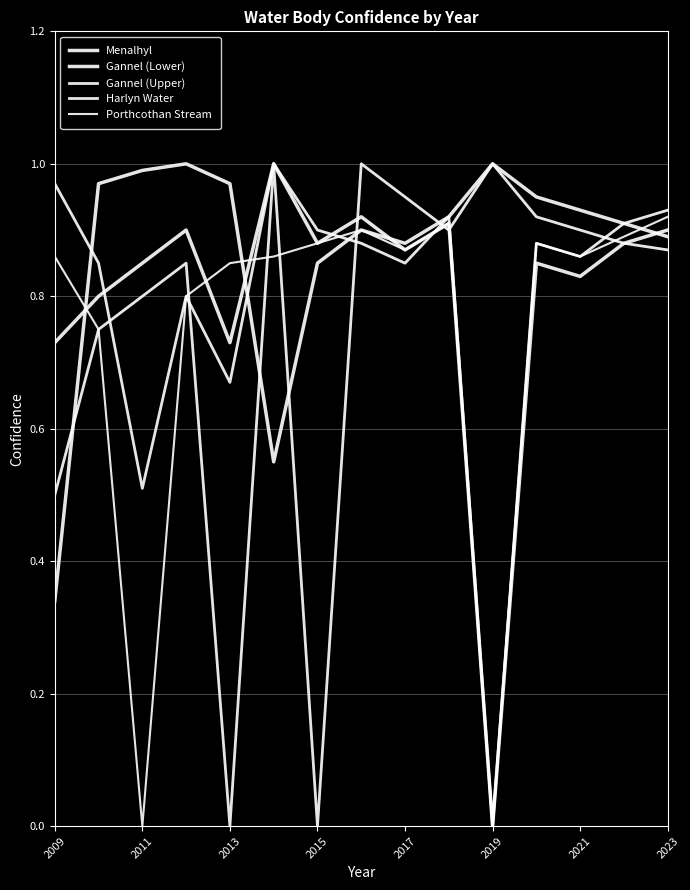

What is the highest value of the Porthcothan Stream series?

0.9